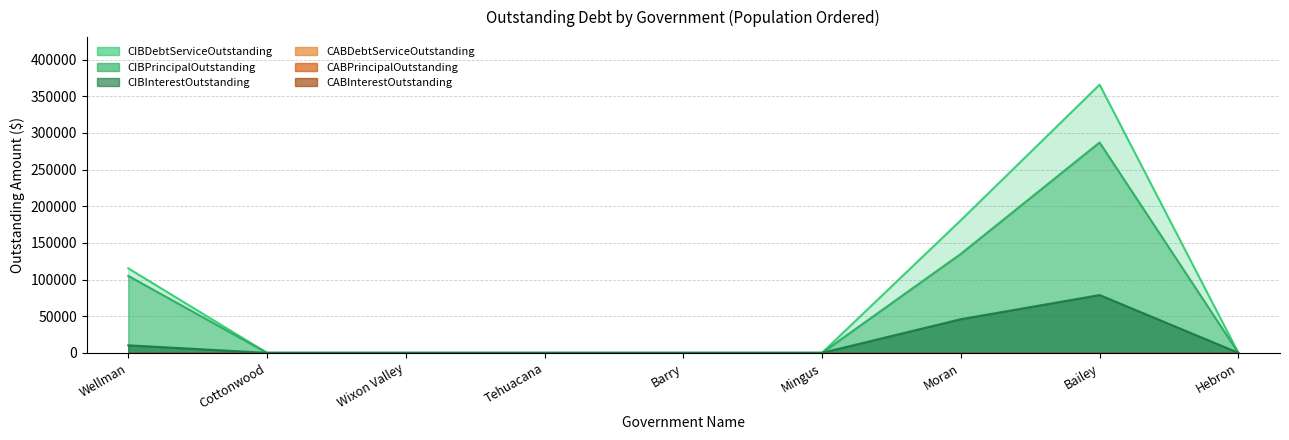

Which series has the largest total across all categories?

CIBDebtServiceOutstanding